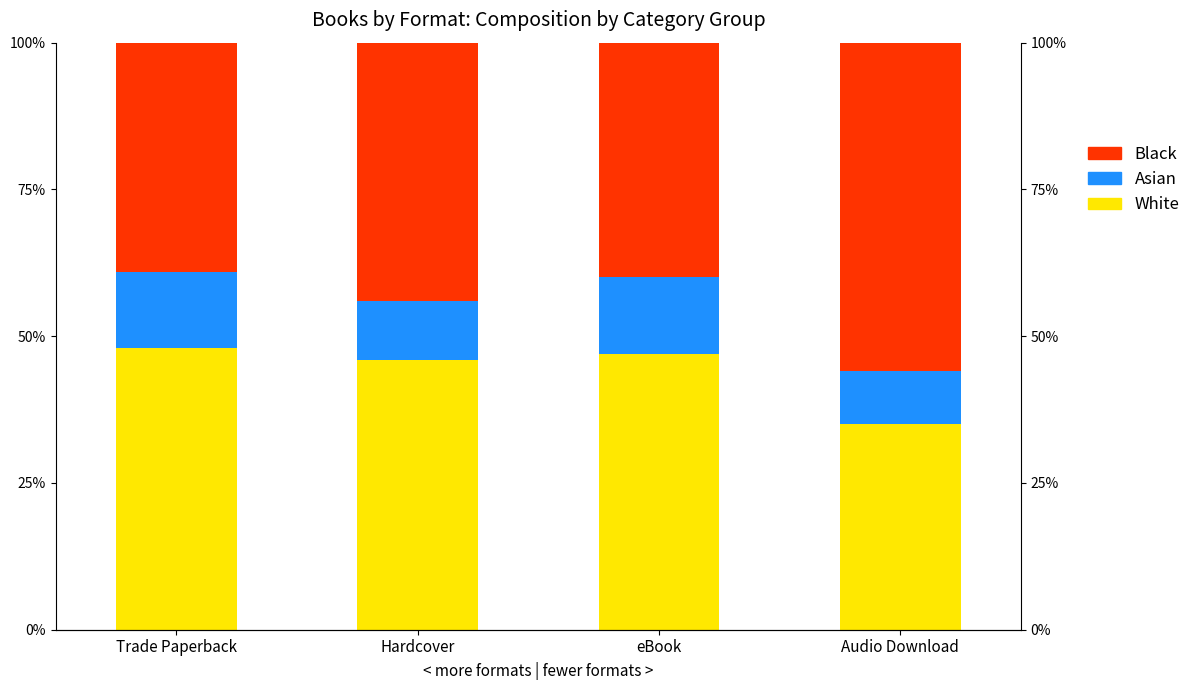

Where is Black nearest to the value 47?

Hardcover